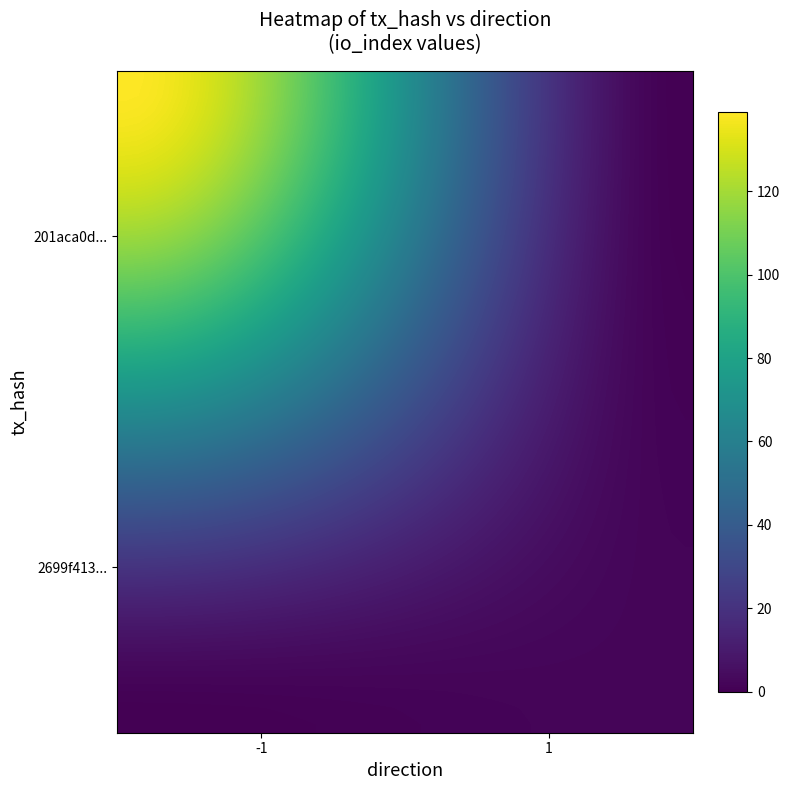

Count the number of data series in this chart.

40